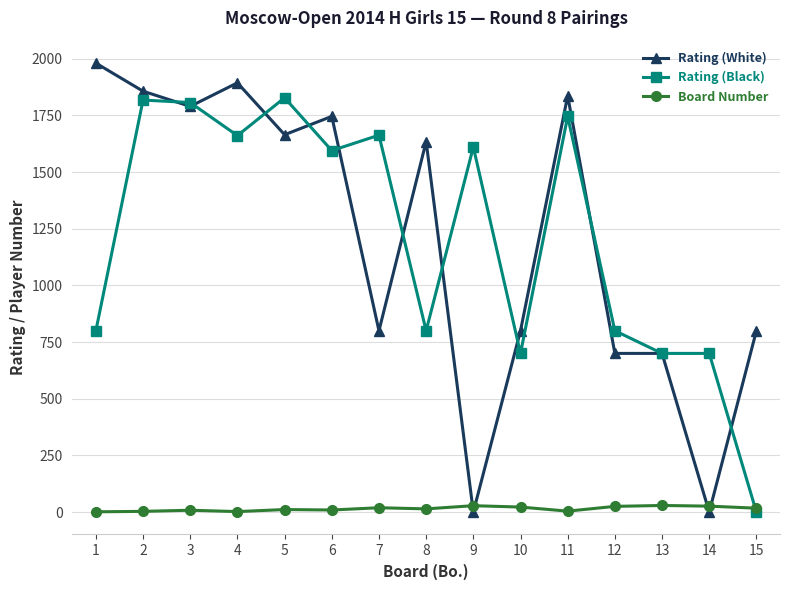

Which series has the widest spread of values?

Rating (White)